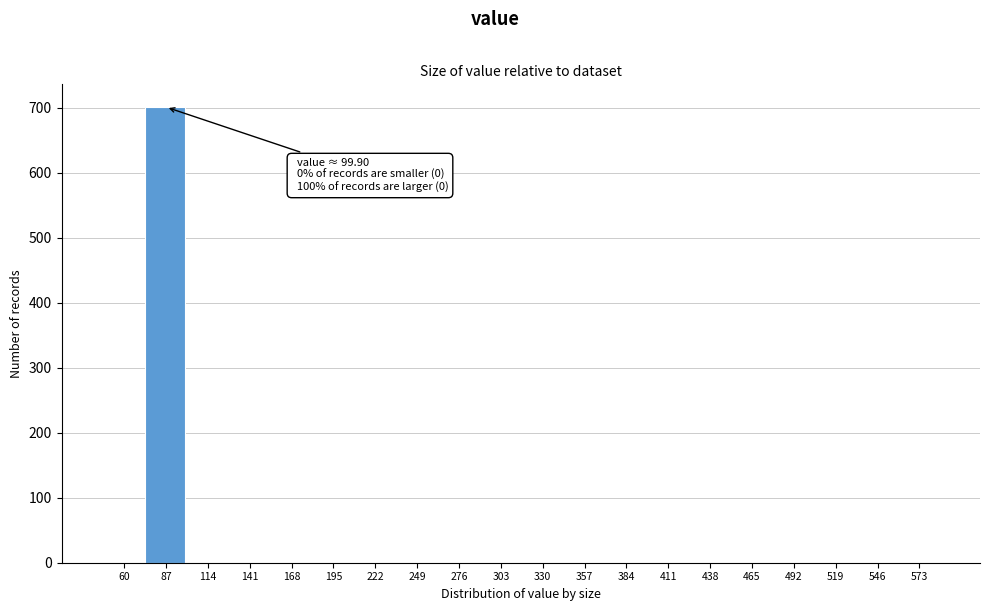

Reading left to right, what are all the values shown in this chart?

60=0	87=701	114=0	141=0	168=0	195=0	222=0	249=0	276=0	303=0	330=0	357=0	384=0	411=0	438=0	465=0	492=0	519=0	546=0	573=0